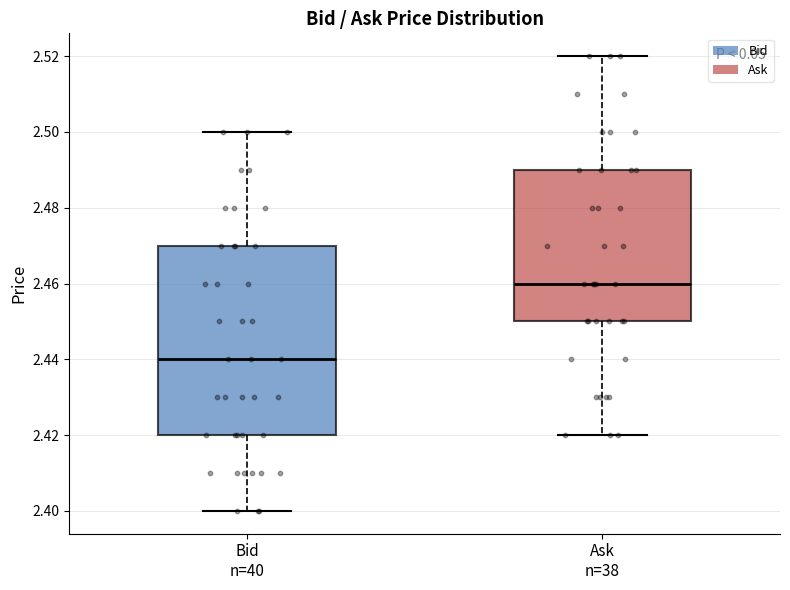

Reading left to right, transcribe this box plot: for each box, give where its median line is, the range the box spans, and where its two whiskers end, as read against the y-axis. The values are not printed on the chart, so give them approximately, as read against the axis.

Bid n=40: median 2.44, box 2.42 to 2.47, whiskers 2.40 to 2.50
Ask n=38: median 2.46, box 2.45 to 2.49, whiskers 2.42 to 2.52